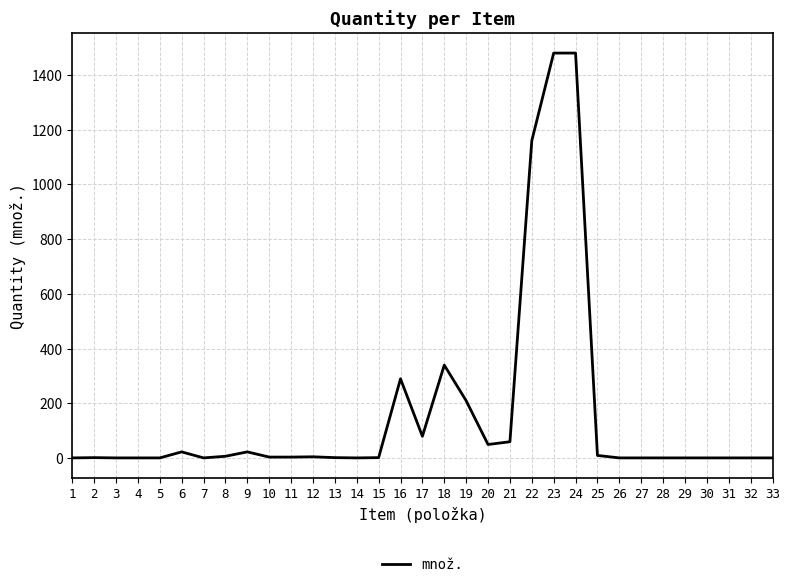

Does the chart have visible grid lines?

Yes